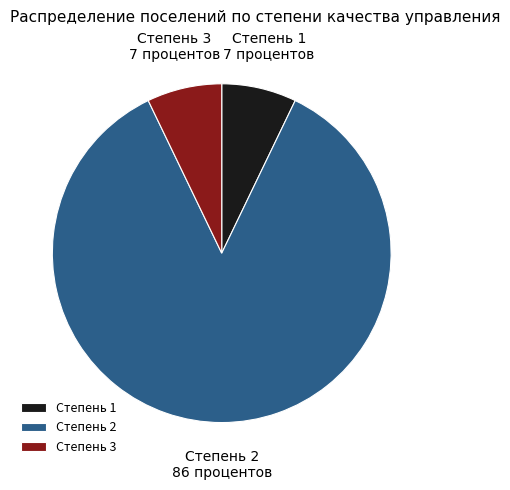

Is there any slice that represents more than half of the pie?

Yes